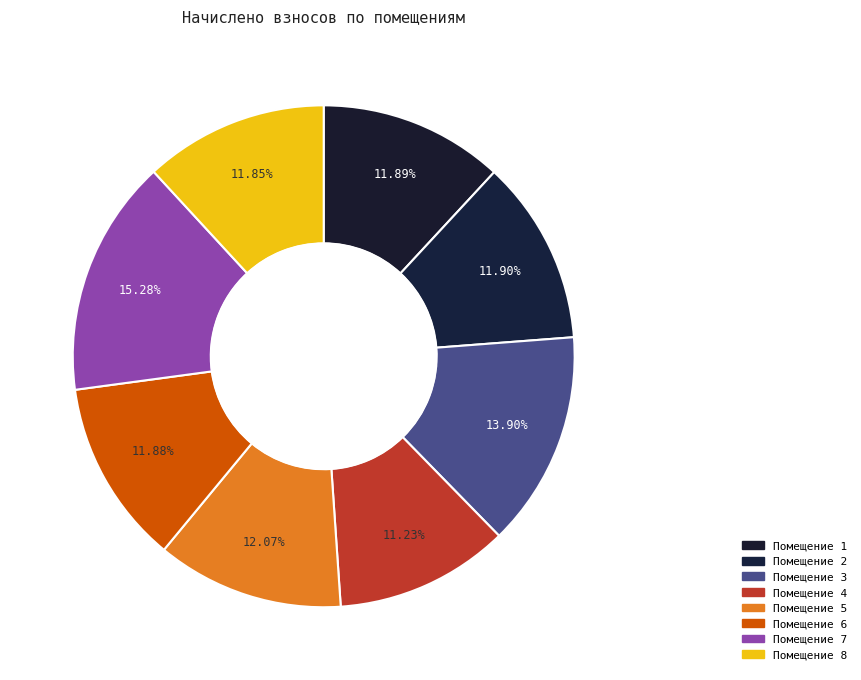

Count the number of slices in the pie.

8